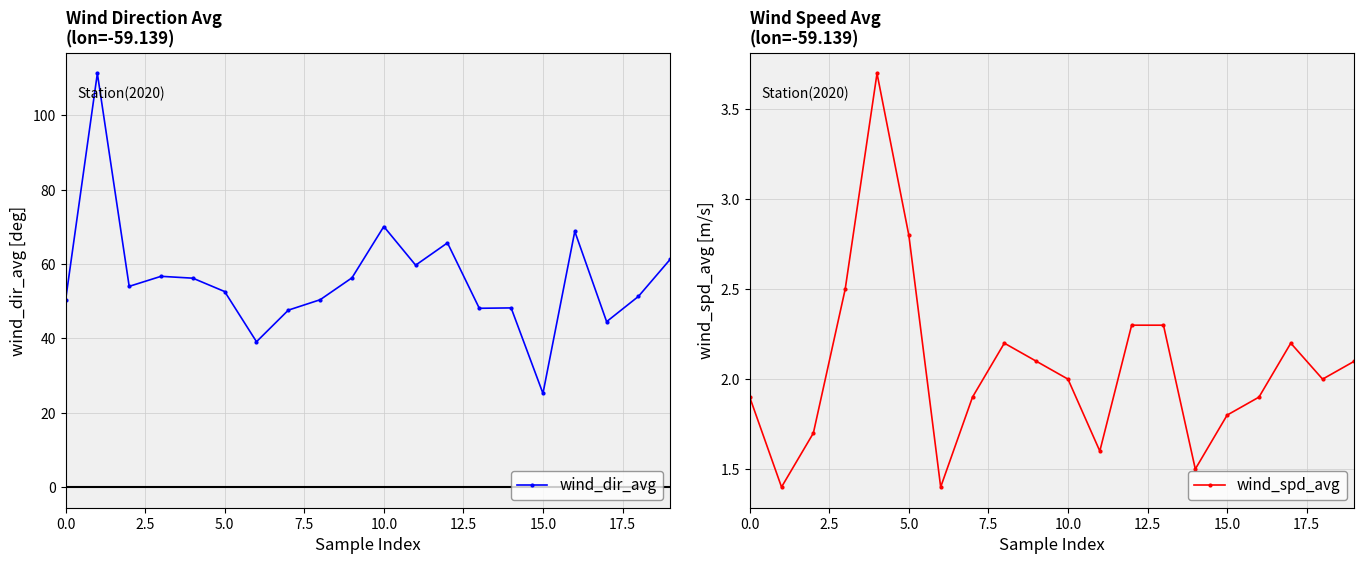

List the series in order of their overall mean, lowest first.

wind_spd_avg, wind_dir_avg